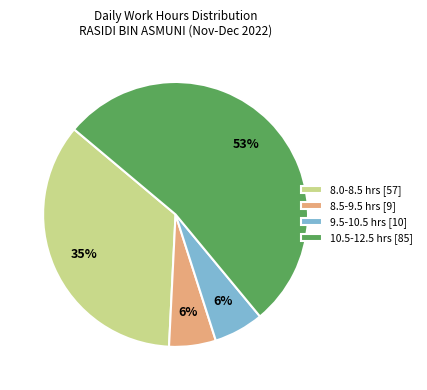

Combined, do 9.5-10.5 hrs [10] and 10.5-12.5 hrs [85] account for over 50%?

Yes